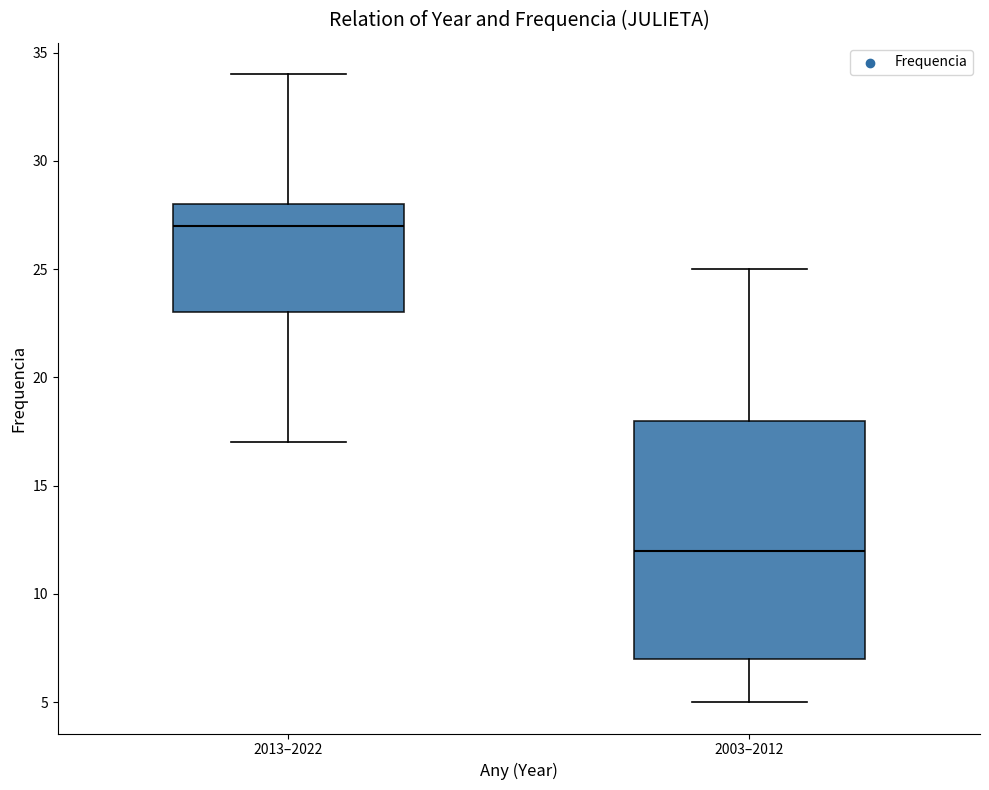

Comparing the boxes themselves (not the whiskers), which one is the tallest?

2003–2012